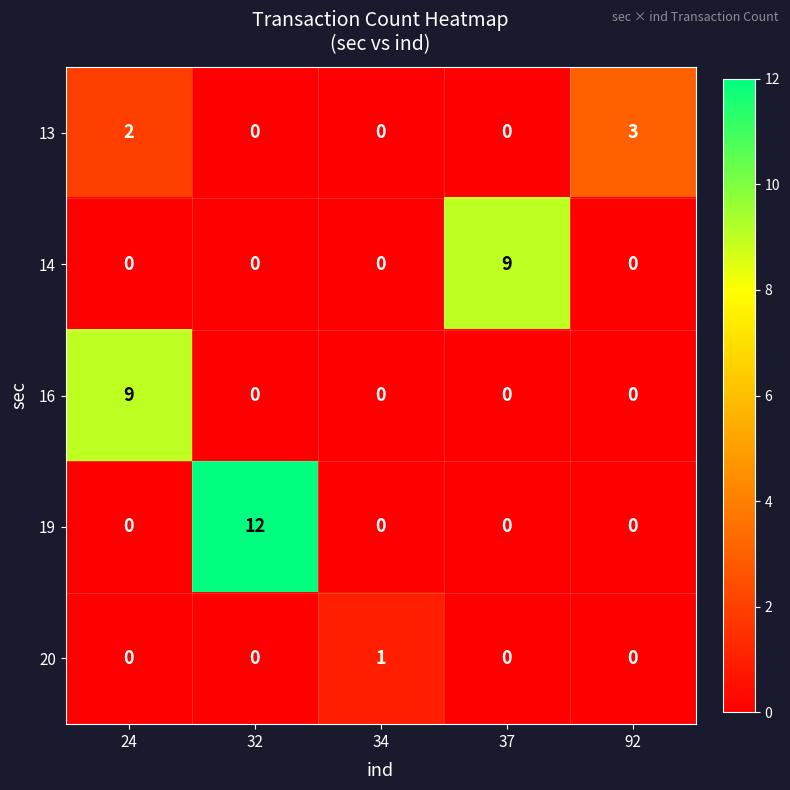

What is the maximum value shown in the chart?

12